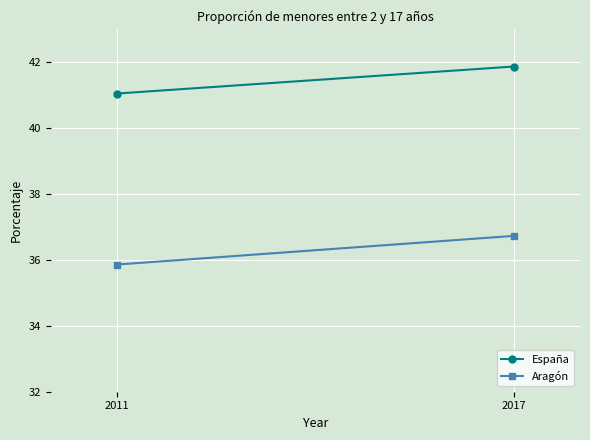

How many Aragón values are between 35 and 36?

1